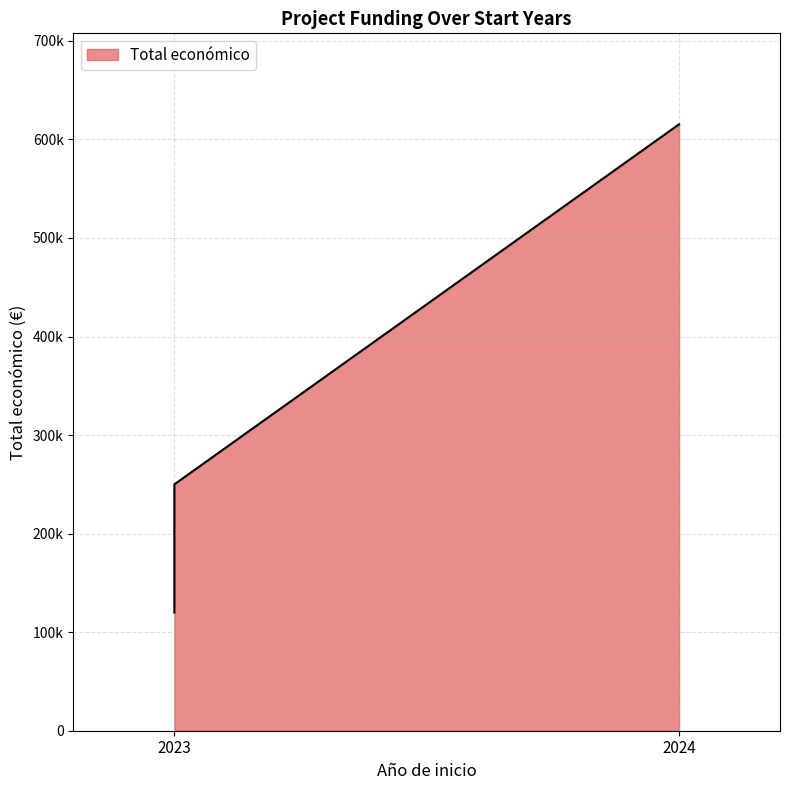

What is the minimum value shown in the chart?

120000